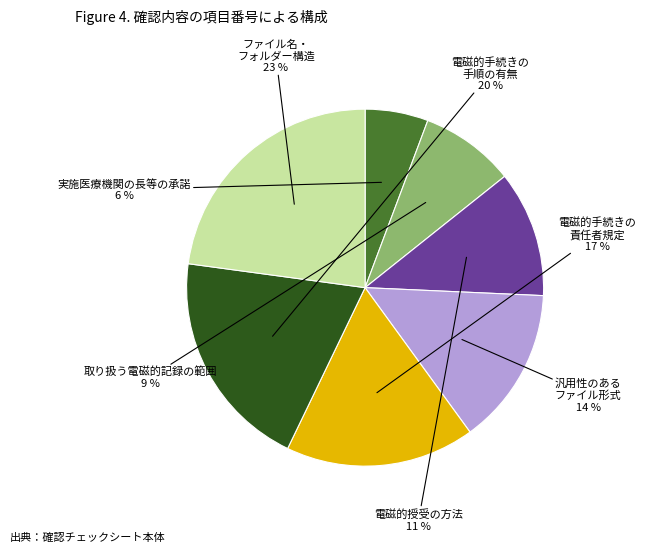

Is it true that 汎用性のある ファイル形式 is 14% of the pie?

True